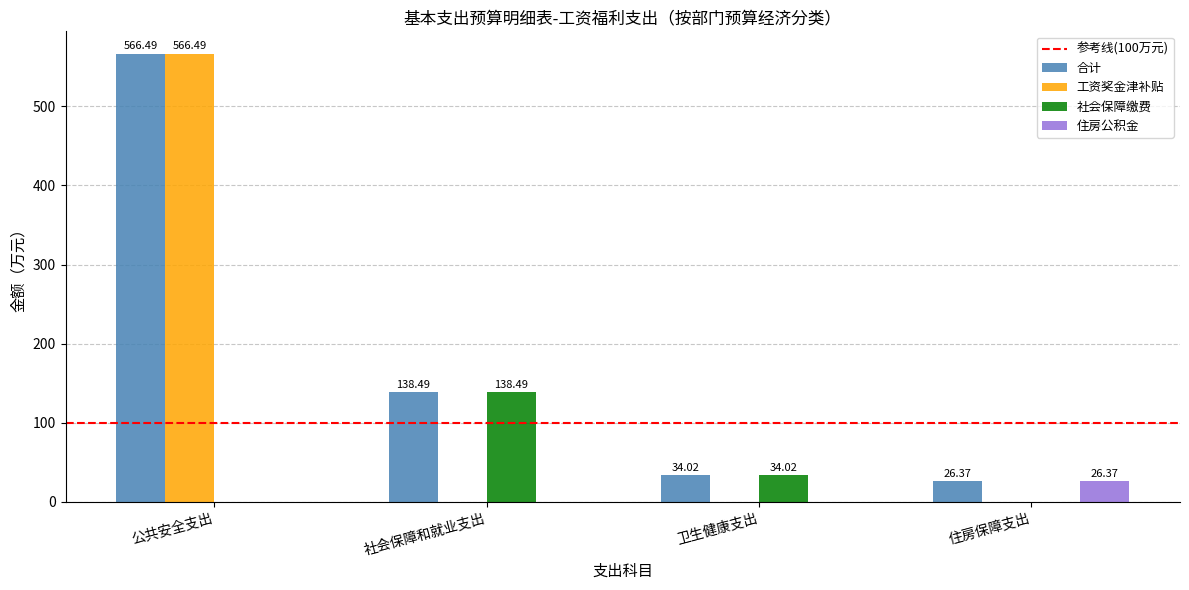

At which category is the sum across all series the highest?

公共安全支出